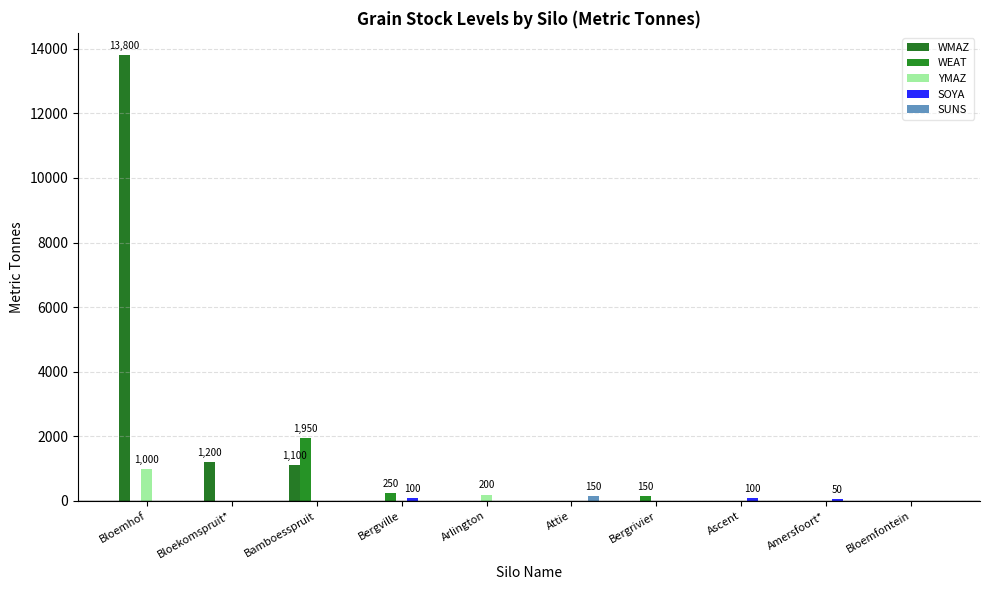

How many groups of bars are there?

10